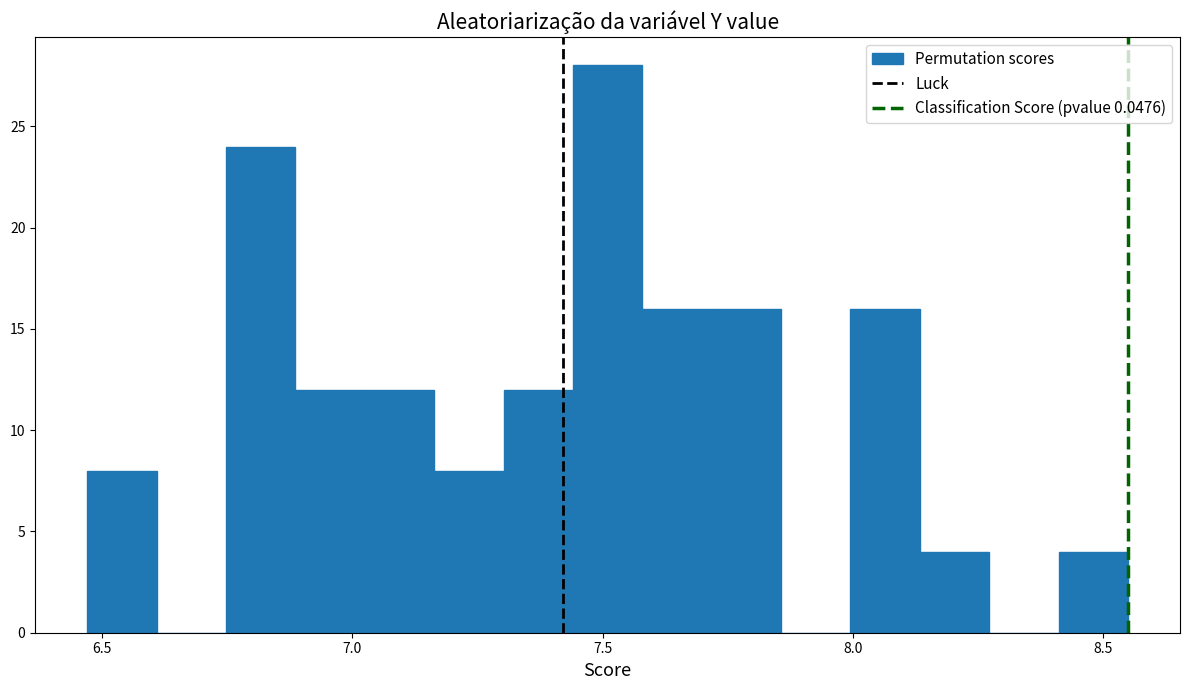

Read against the x-axis, roughly where is the centre of the tallest bar?

7.50